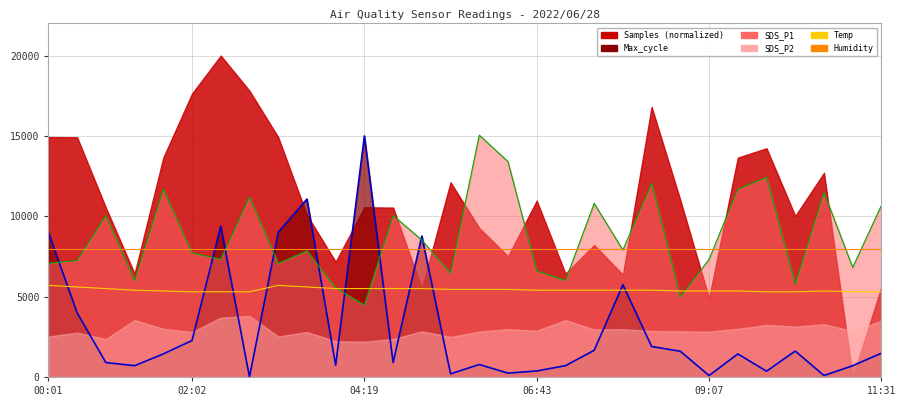

What is the sum of all Max_cycle (line) values?

92076.7